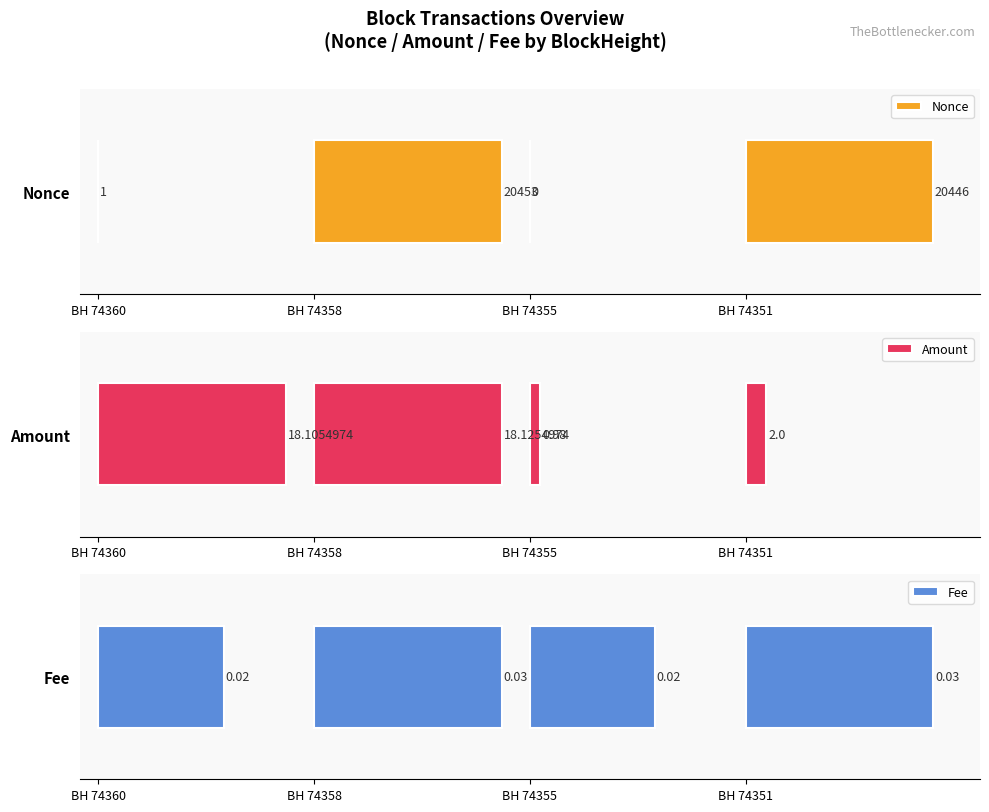

List the series in order of their peak value, highest first.

Nonce, Amount, Fee